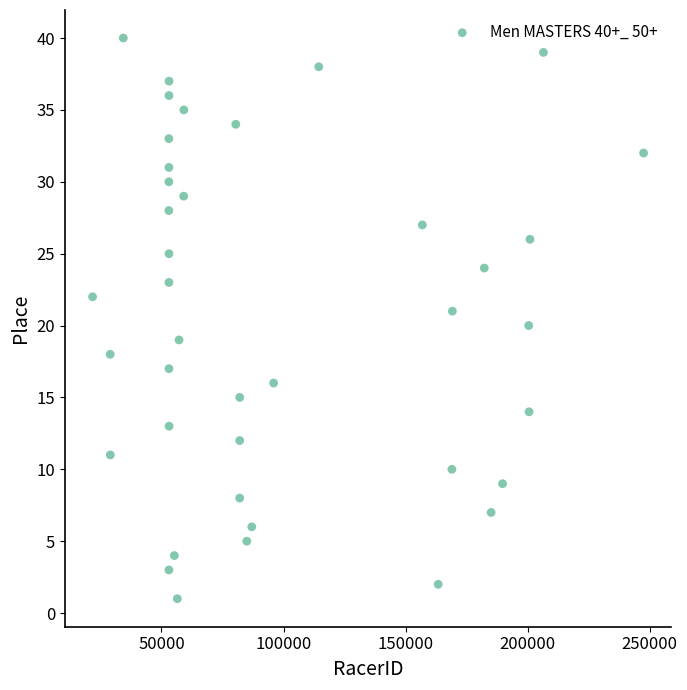

What is the range of Y values (max minus min)?

39